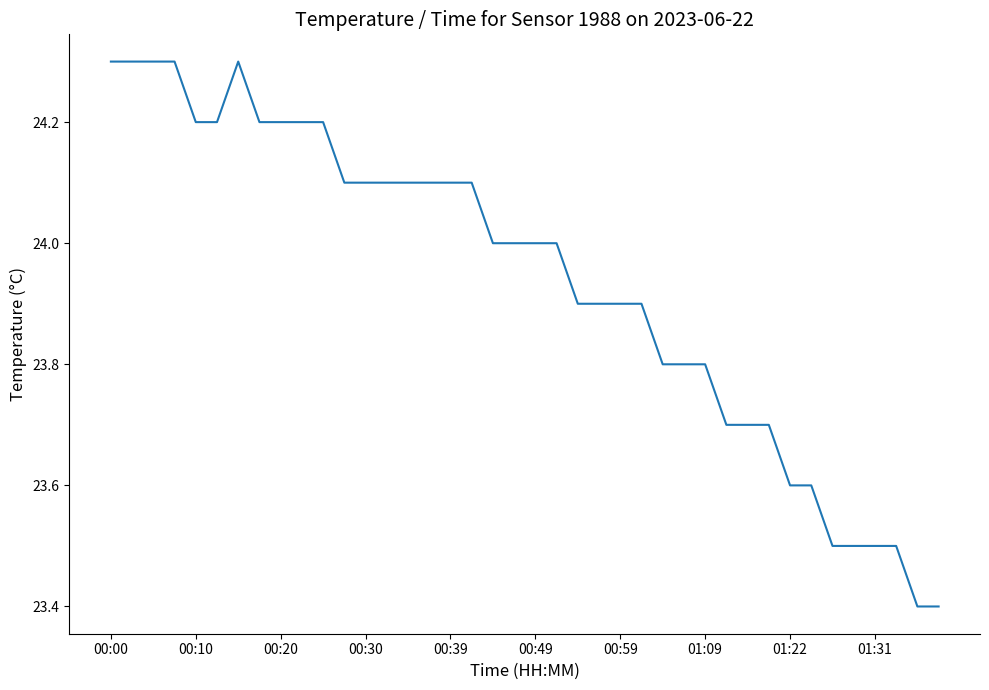

What is the smallest value displayed?

23.4